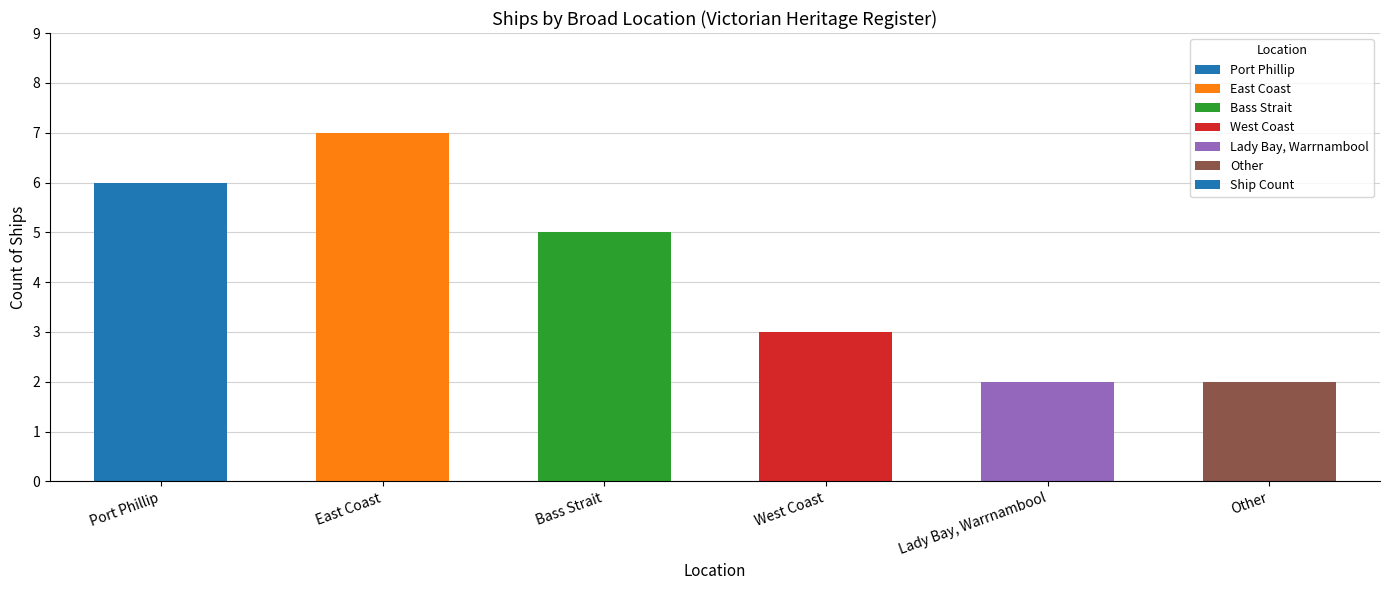

What is the difference between the maximum and second lowest values?

5